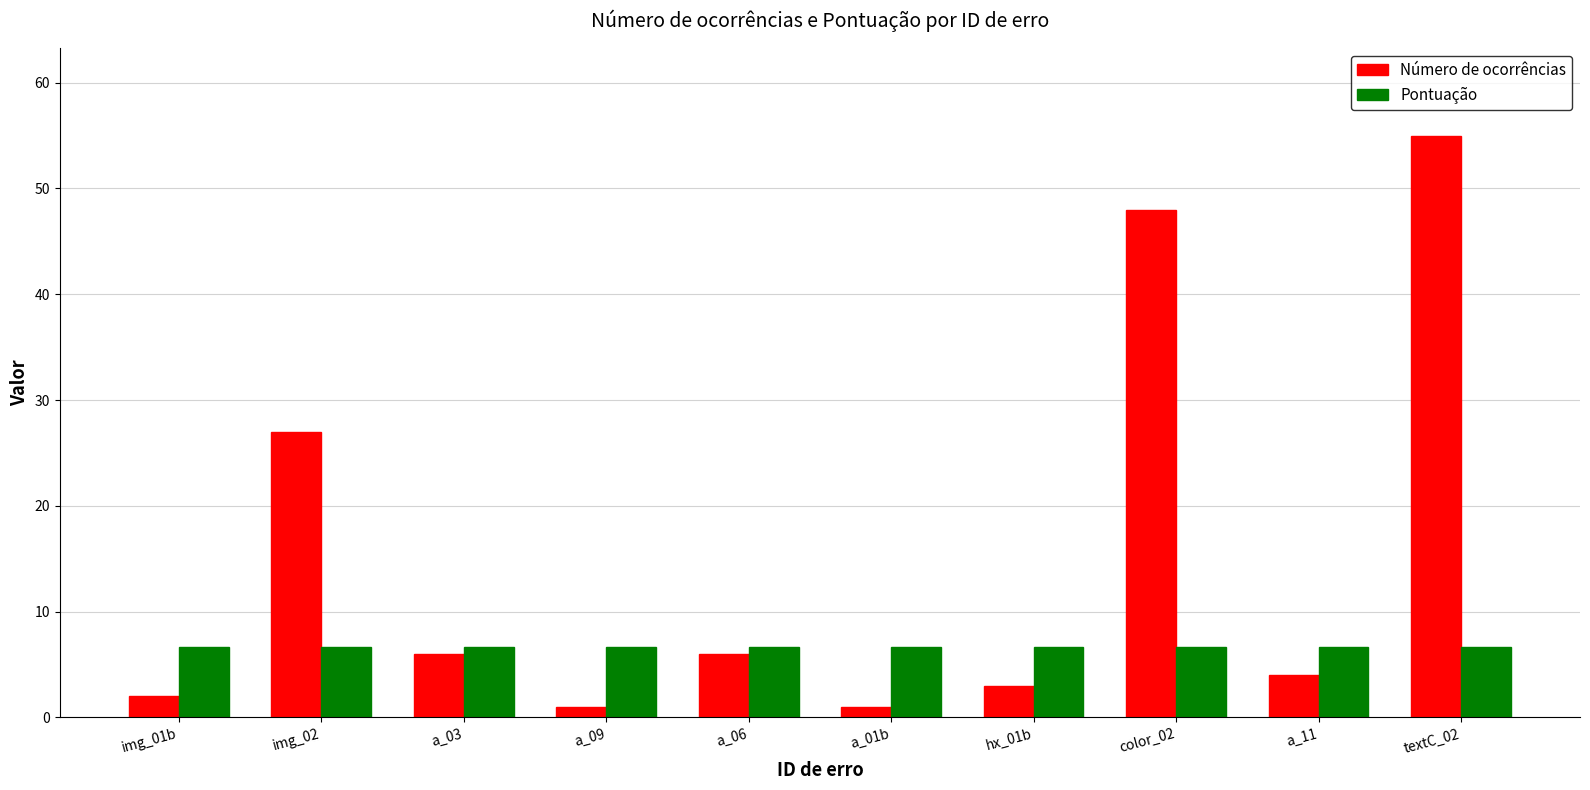

Is it true that Pontuação equals 11.6 at a_03?

False